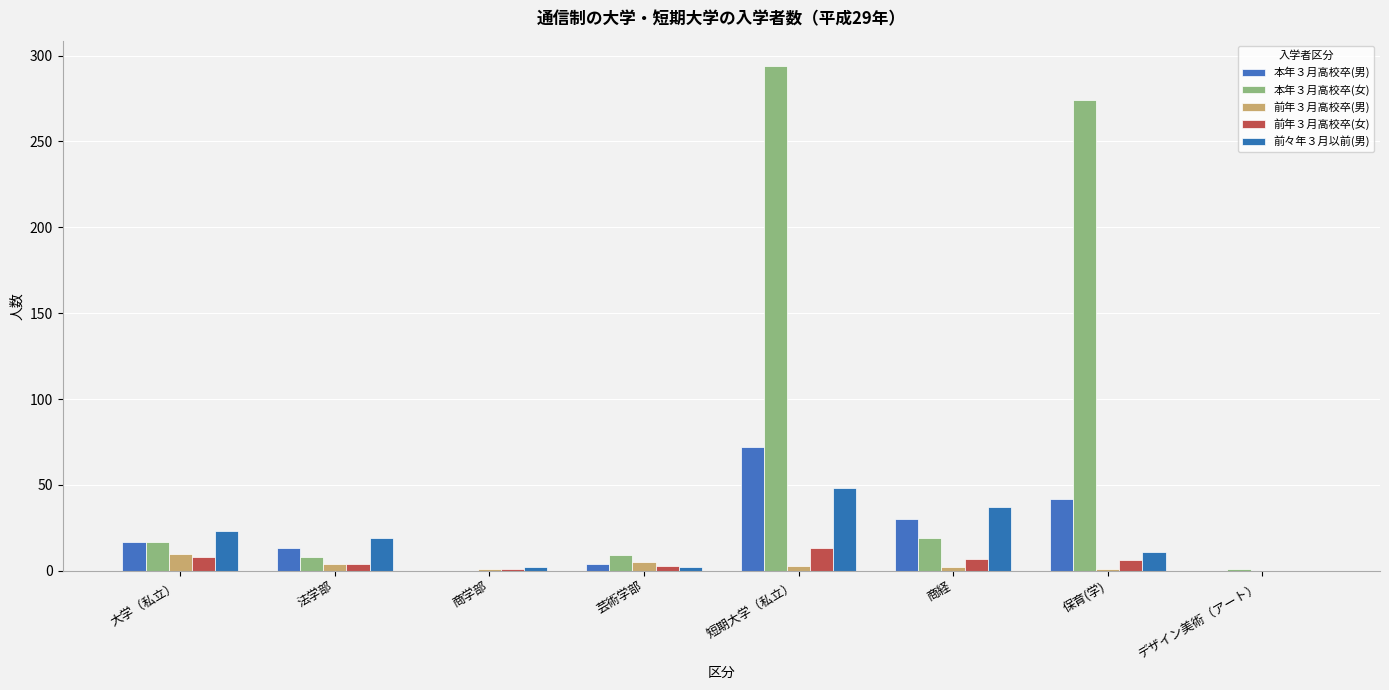

What is the value of the 本年３月高校卒(女) bar at the 4th from the left?

9